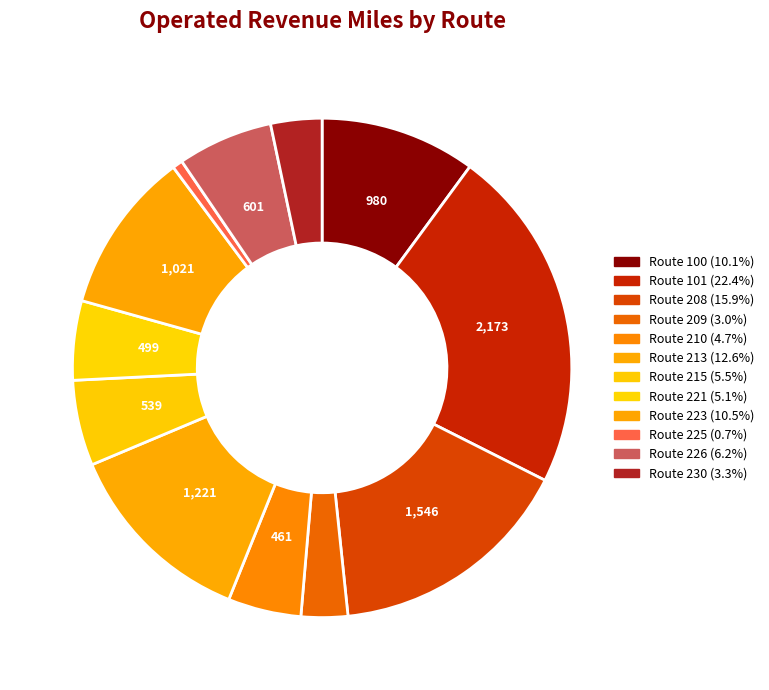

What is the largest slice in the pie chart?

Route 101